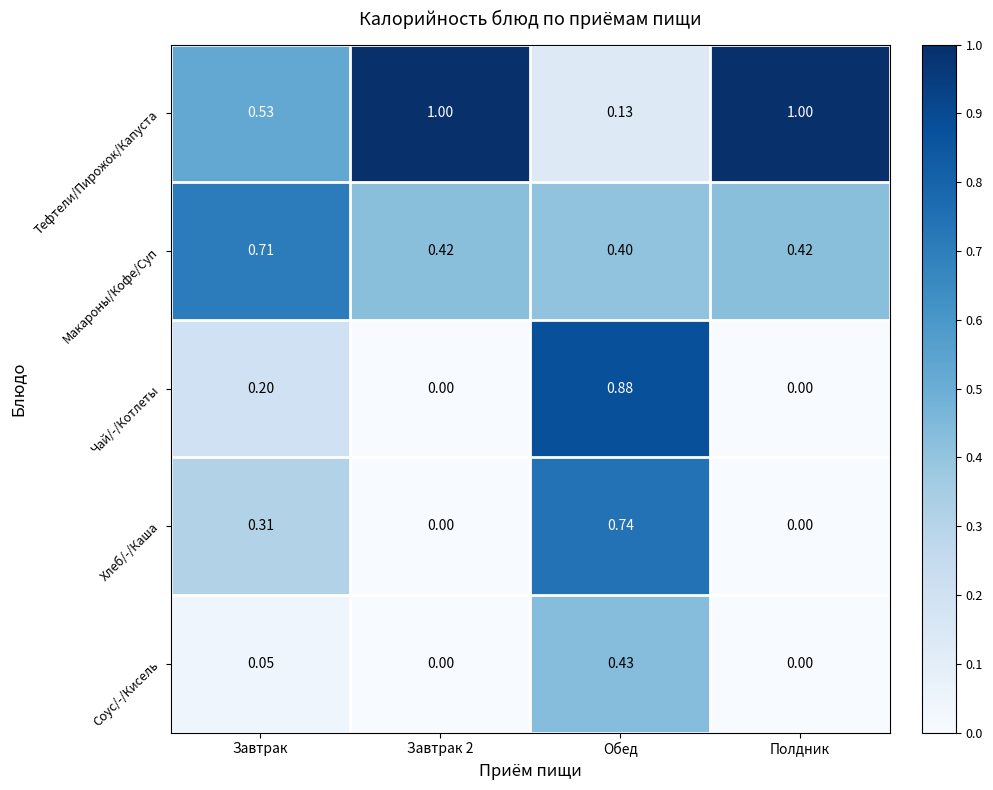

Is the value of Хлеб/-/Каша at Обед greater than the value of Тефтели/Пирожок/Капуста at Завтрак 2?

No